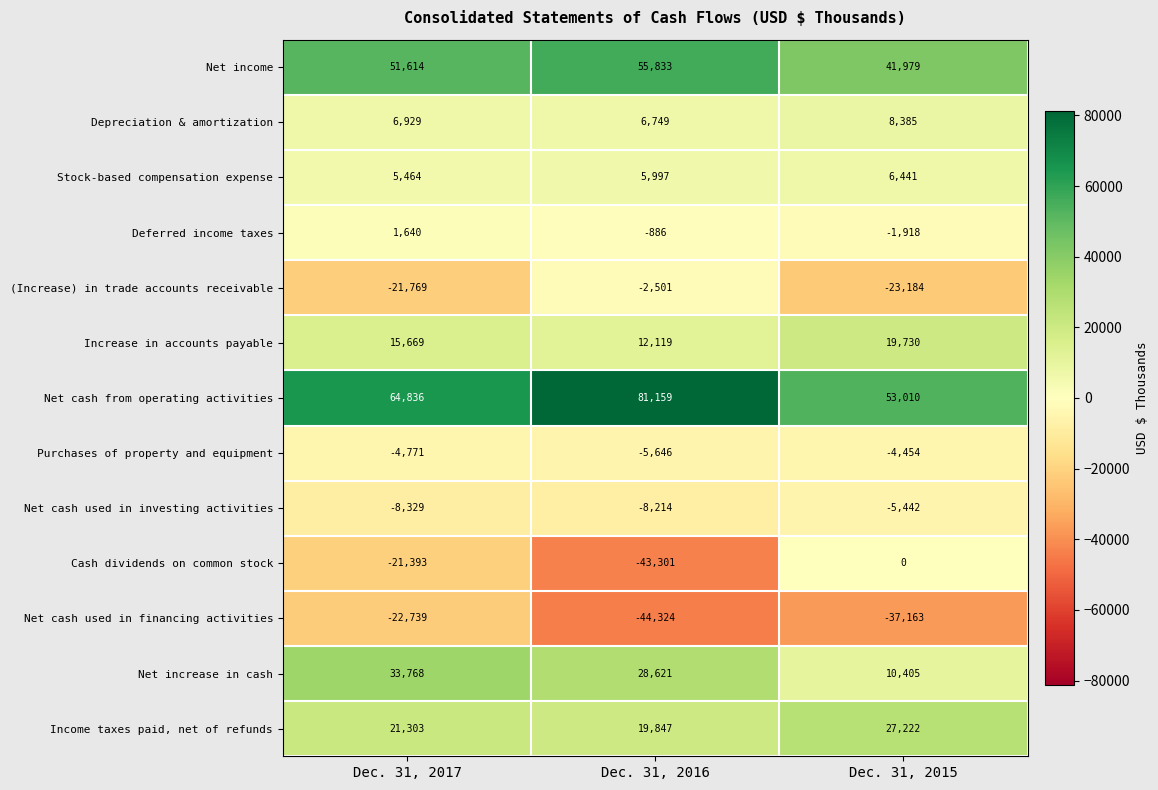

What is the difference between the maximum and second lowest values in the Net increase in cash series?

5147